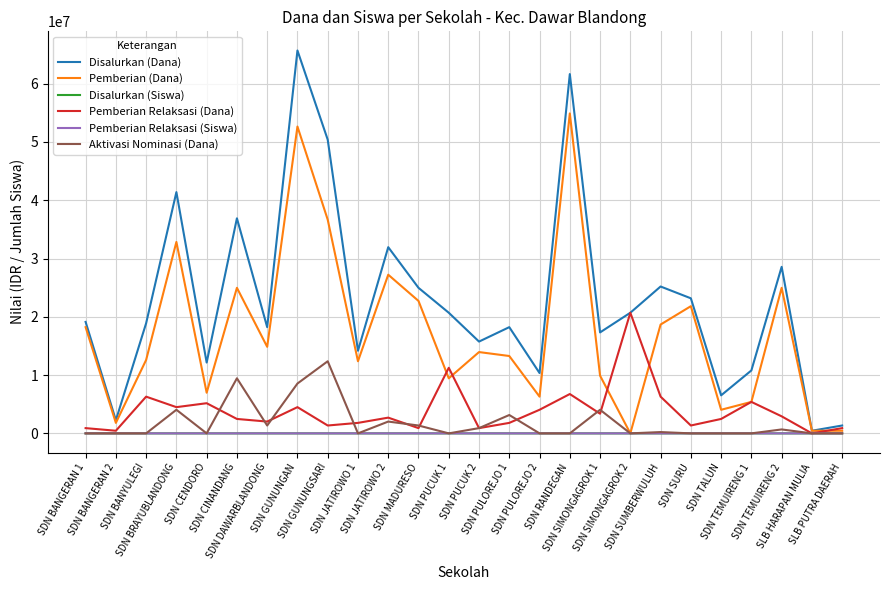

Which series has the largest total across all categories?

Disalurkan (Dana)